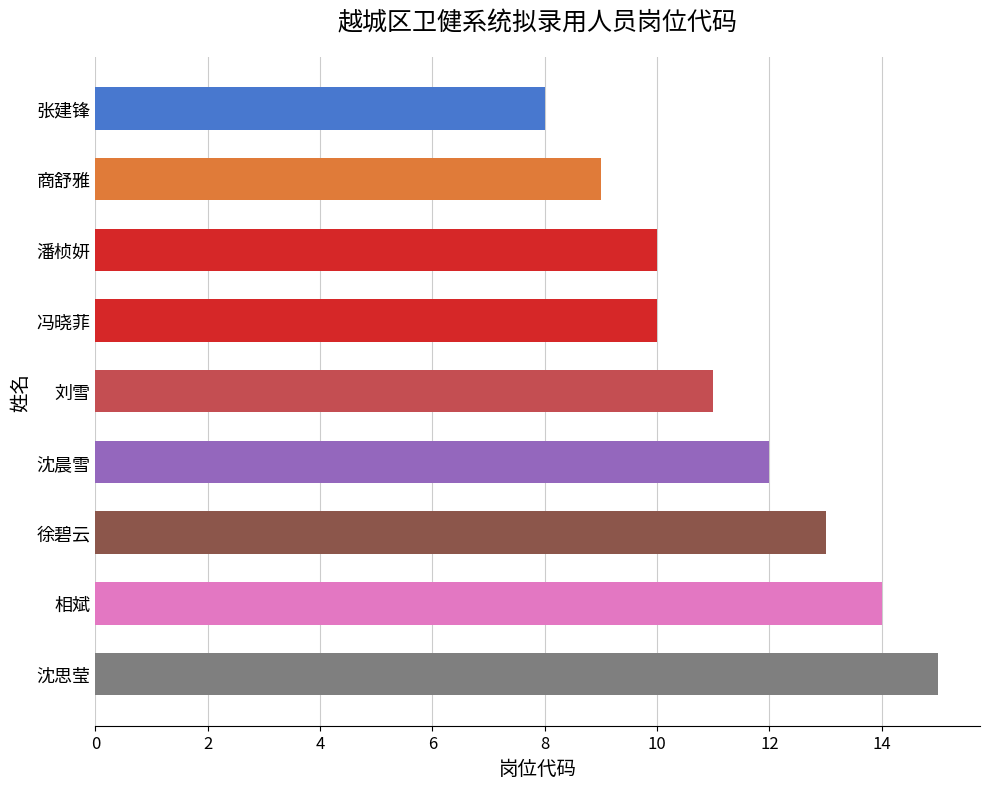

What value does the data have at 潘桢妍?

10